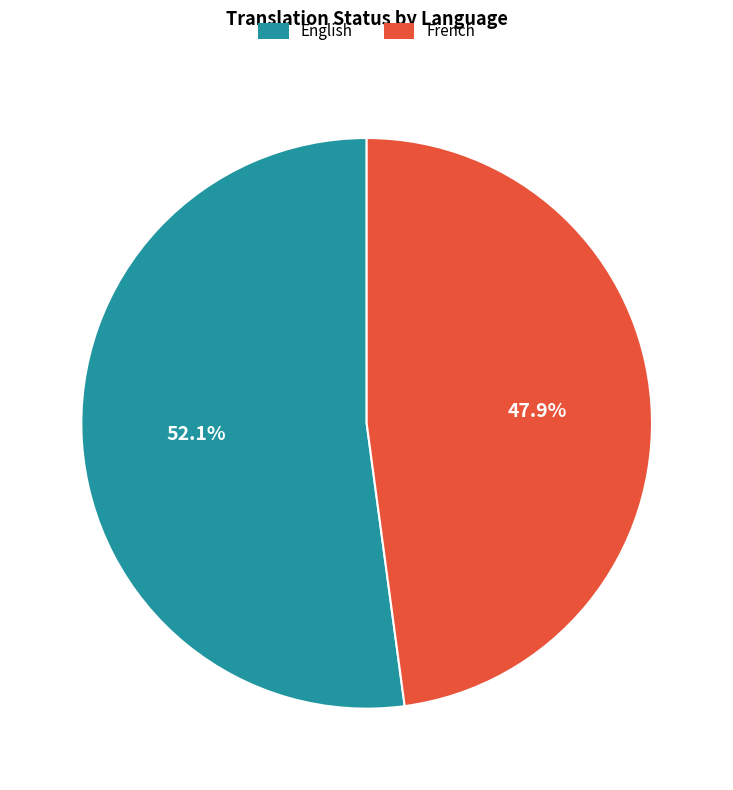

Which category has the biggest portion of the pie?

English